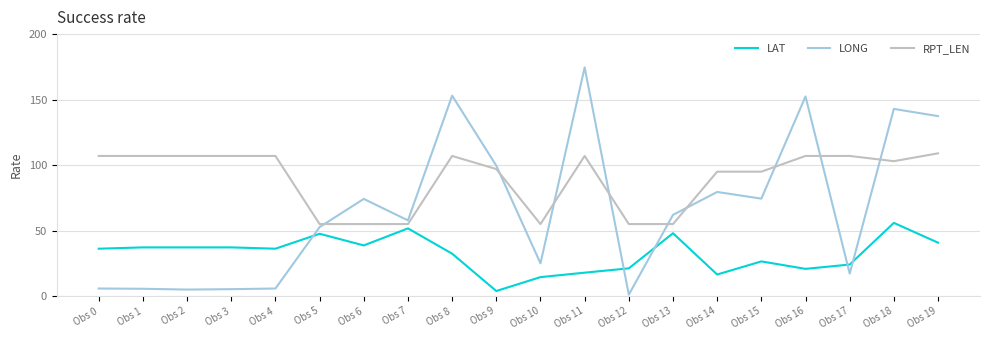

What are all the series names shown in the legend?

LAT, LONG, RPT_LEN